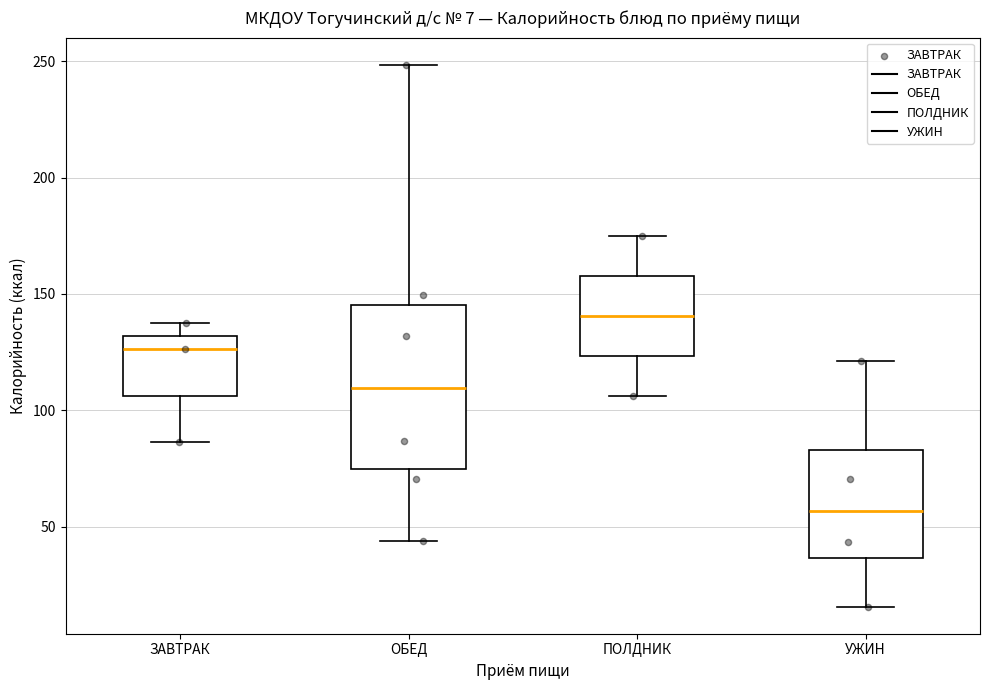

Which box has the highest median line?

ПОЛДНИК